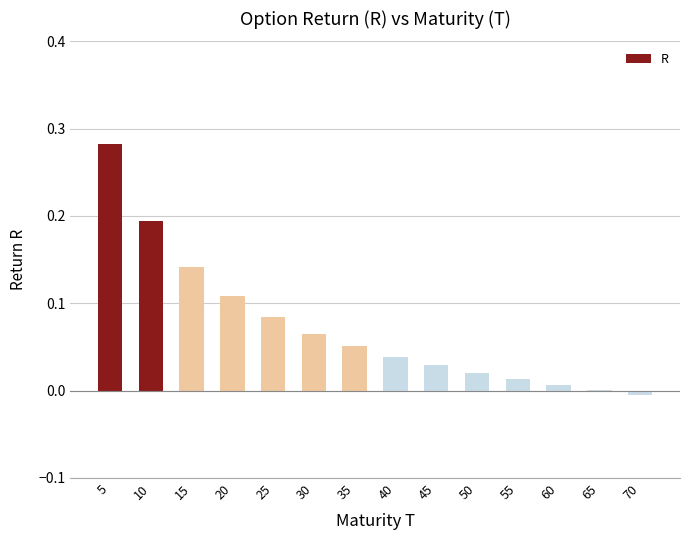

The value at 50 is 0.0. True or false?

True